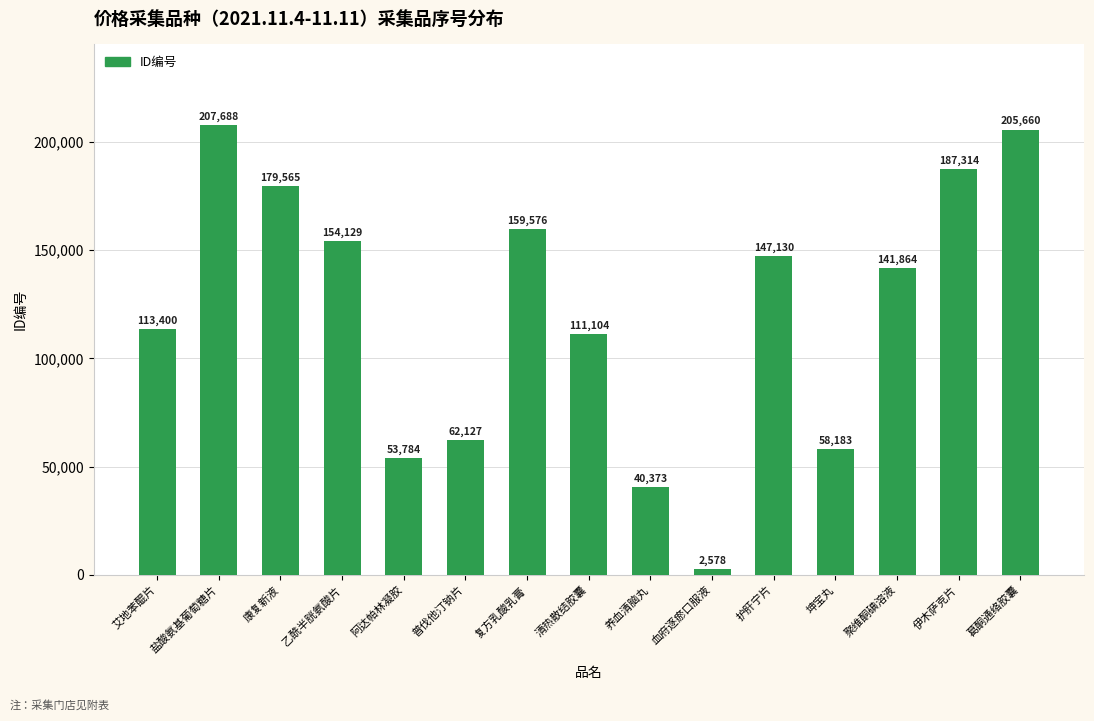

Reading left to right, what are all the values shown in this chart?

113400	207688	179565	154129	53784	62127	159576	111104	40373	2578	147130	58183	141864	187314	205660